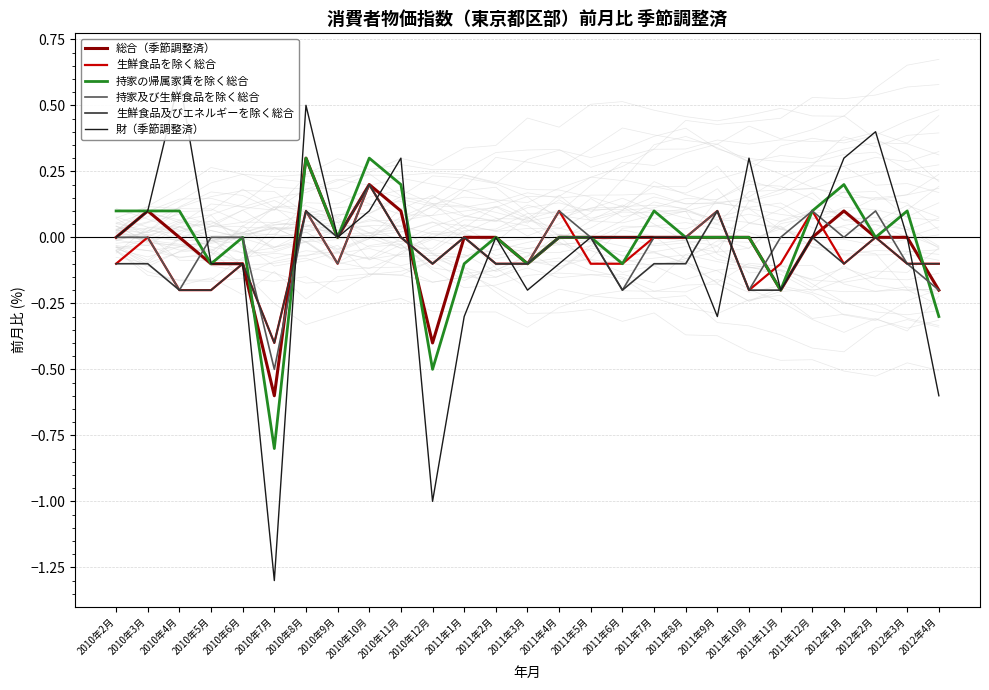

At which category does the chart reach its peak across all series?

2010年4月